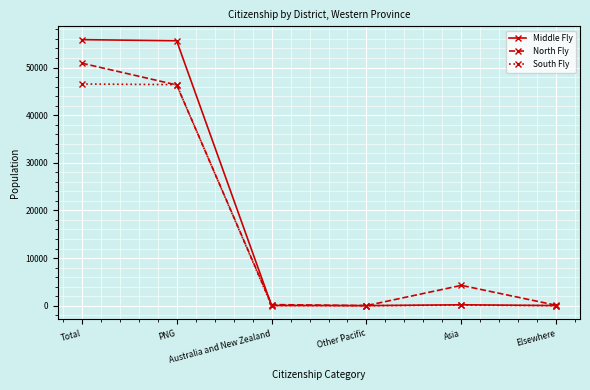

True or false: North Fly has a value of 18941 at Total.

False